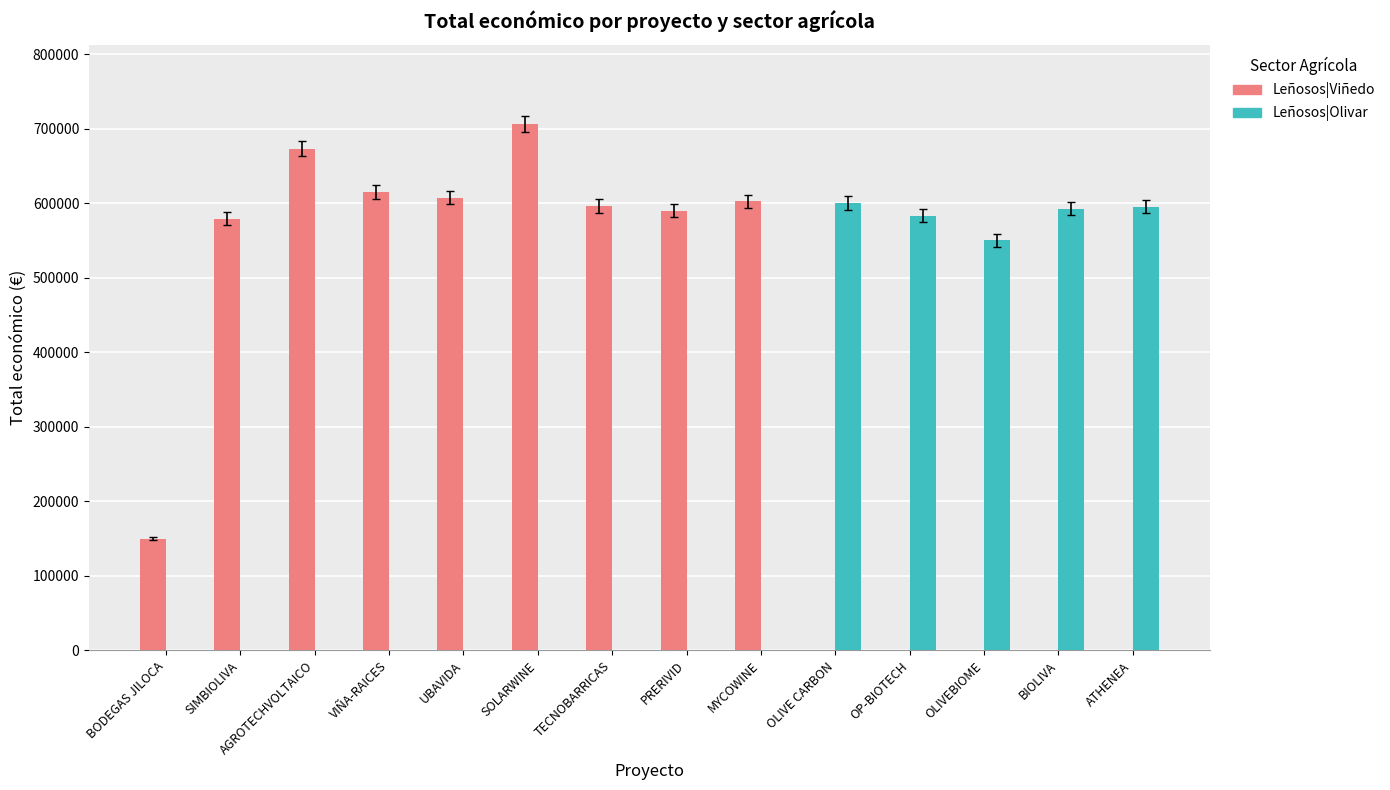

How many groups of bars are there?

14